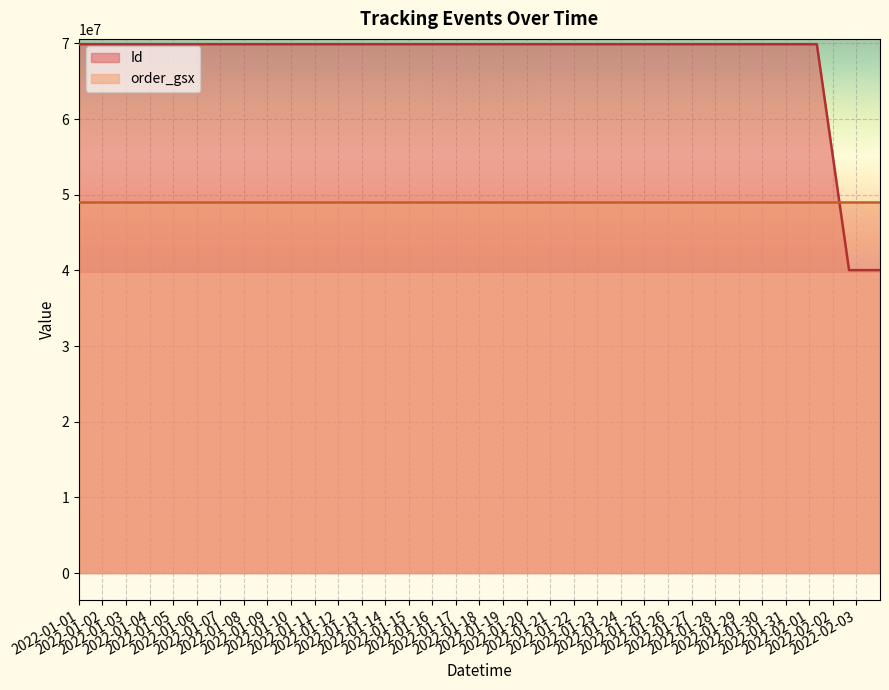

Which label corresponds to the largest value in the chart?

2022-01-24 20:22